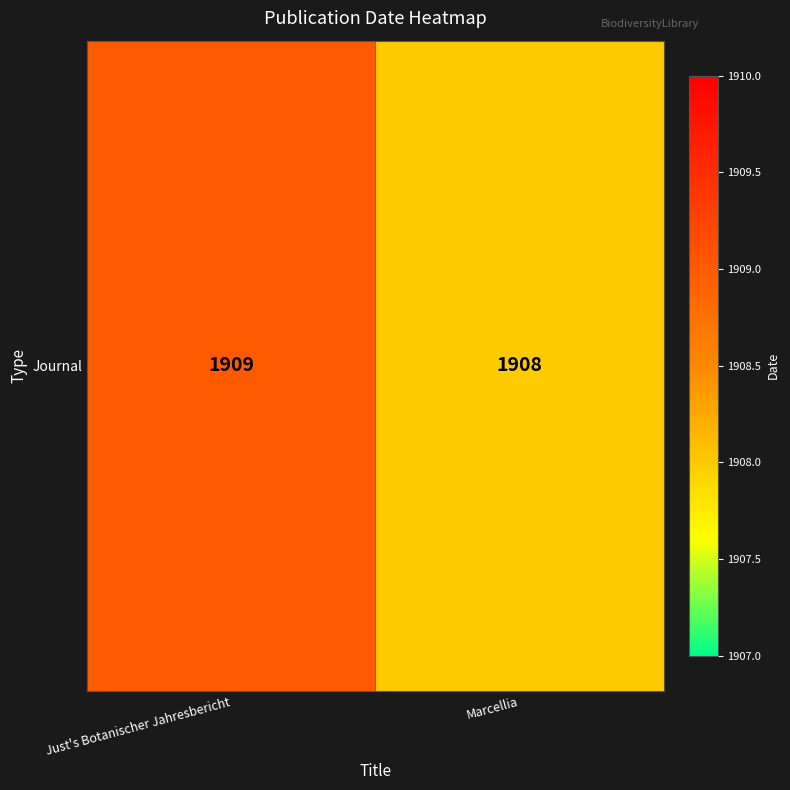

List the labels in order of value, smallest first.

Marcellia, Just's Botanischer Jahresbericht